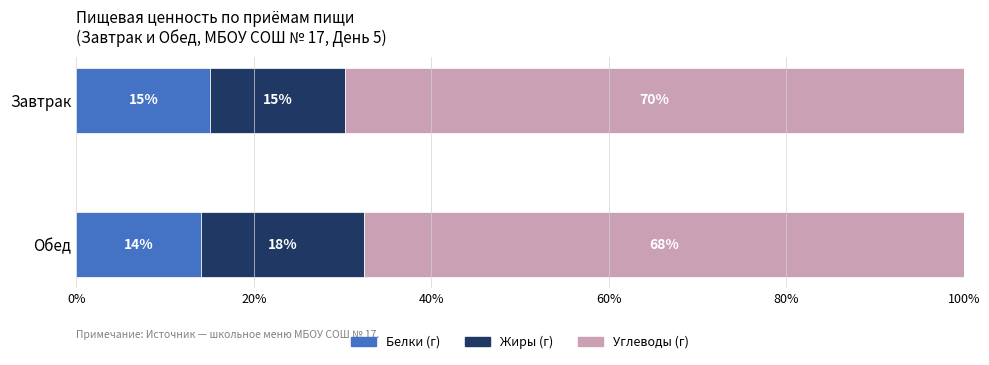

Reading right to left, transcribe all the data shown in this chart.

Белки (г): 14.1	15.1
Жиры (г): 18.3	15.1
Углеводы (г): 67.6	69.7